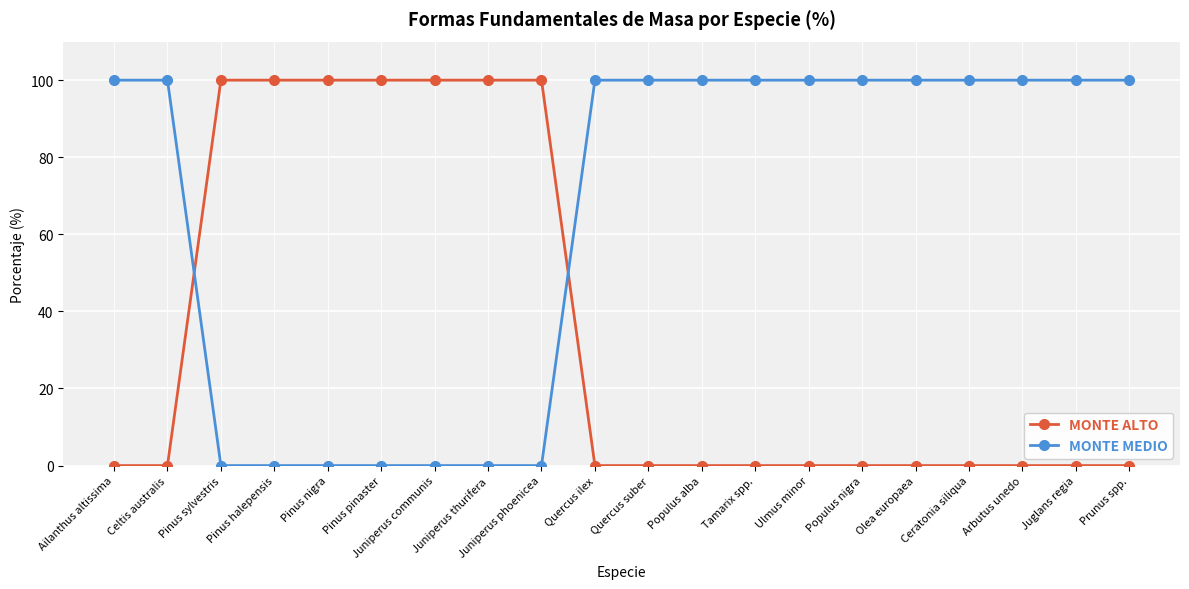

How many times do MONTE MEDIO and MONTE ALTO cross each other?

2